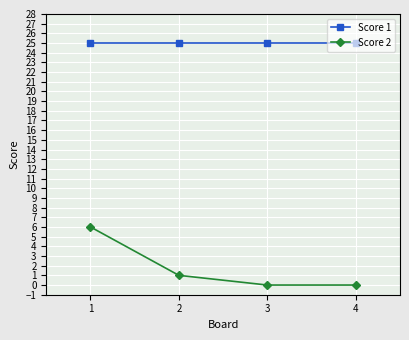

What is the spread (max minus min) of values at 2?

24